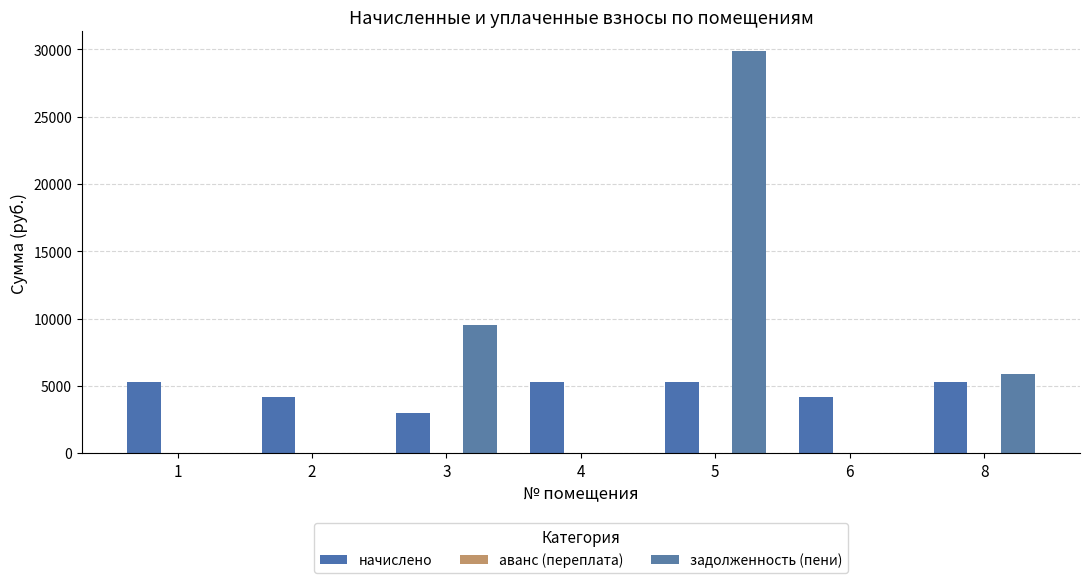

The задолженность (пени) series shows 2435.2 at 8. True or false?

False